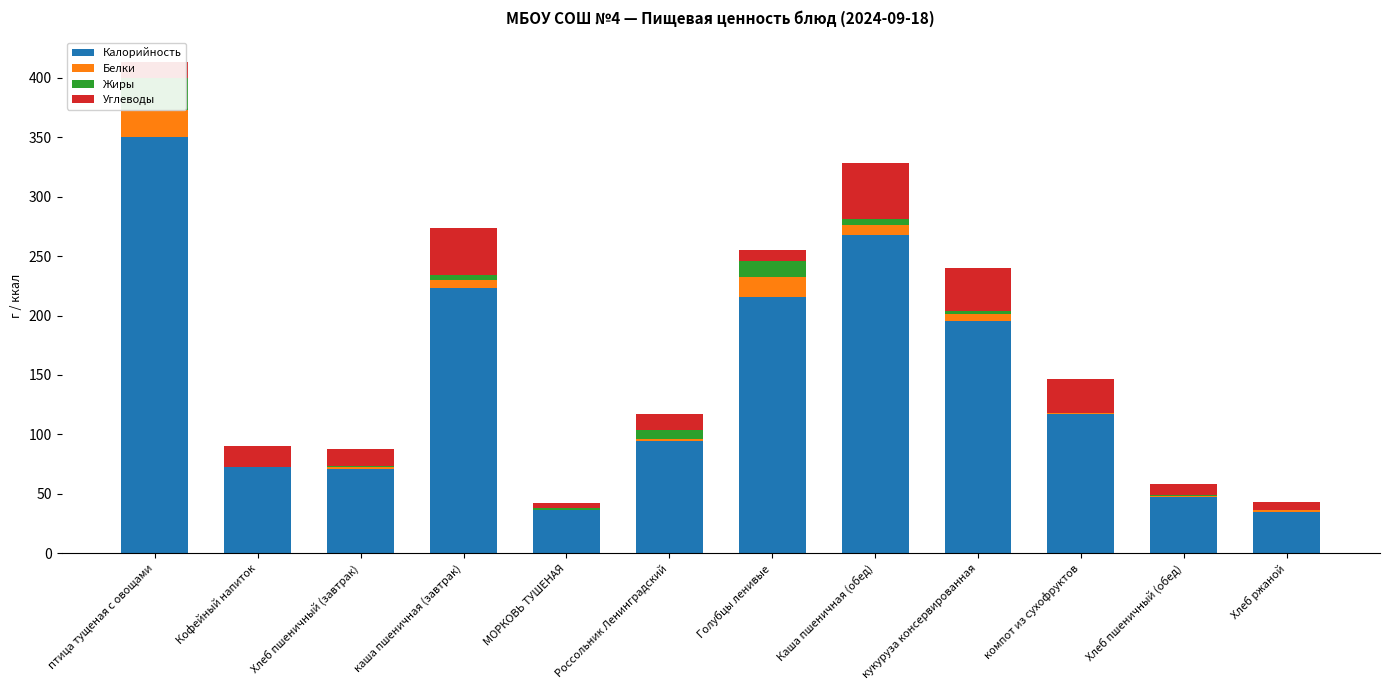

At which label does Углеводы reach its minimum?

МОРКОВЬ ТУШЕНАЯ